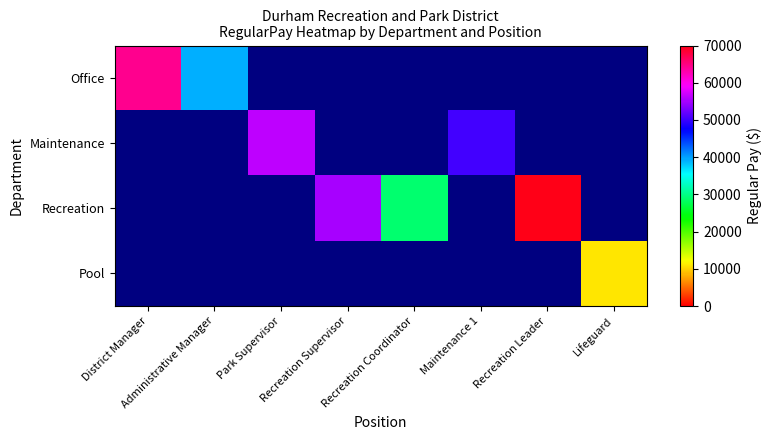

Rank the series at Recreation Leader from lowest to highest value.

Office, Maintenance, Recreation, Pool